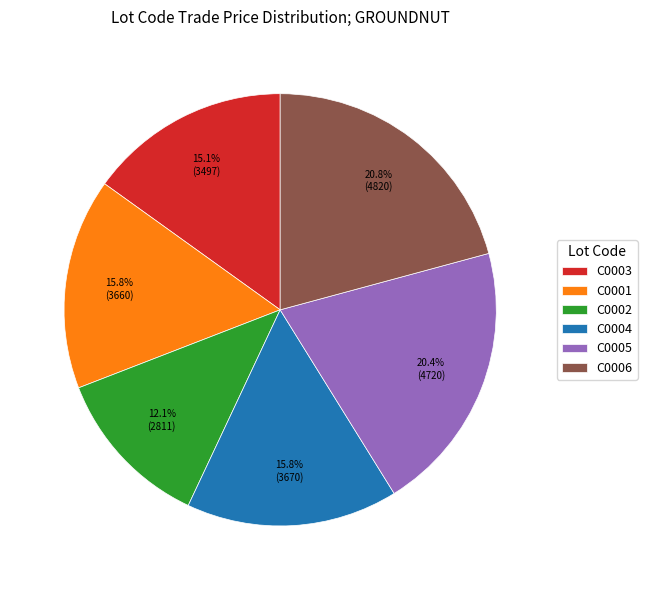

Is there any slice that represents more than half of the pie?

No